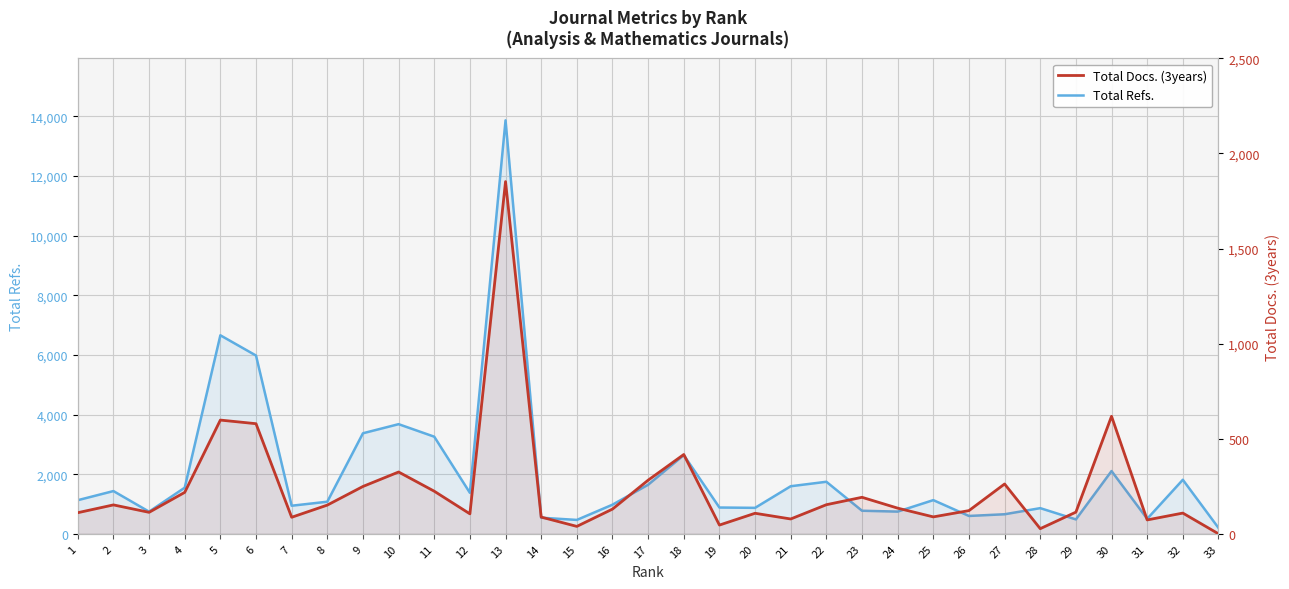

Reading left to right, what are all the values shown in this chart?

Total Refs.: 1=1128	2=1434	3=743	4=1548	5=6659	6=5980	7=942	8=1077	9=3373	10=3678	11=3258	12=1375	13=13870	14=540	15=466	16=977	17=1646	18=2640	19=882	20=871	21=1596	22=1746	23=774	24=745	25=1130	26=599	27=656	28=861	29=483	30=2105	31=503	32=1813	33=199
Total Docs. (3years): 1=111	2=152	3=113	4=218	5=598	6=579	7=87	8=151	9=249	10=325	11=224	12=105	13=1852	14=88	15=39	16=130	17=282	18=417	19=46	20=108	21=78	22=153	23=192	24=135	25=89	26=122	27=262	28=27	29=114	30=618	31=73	32=109	33=0